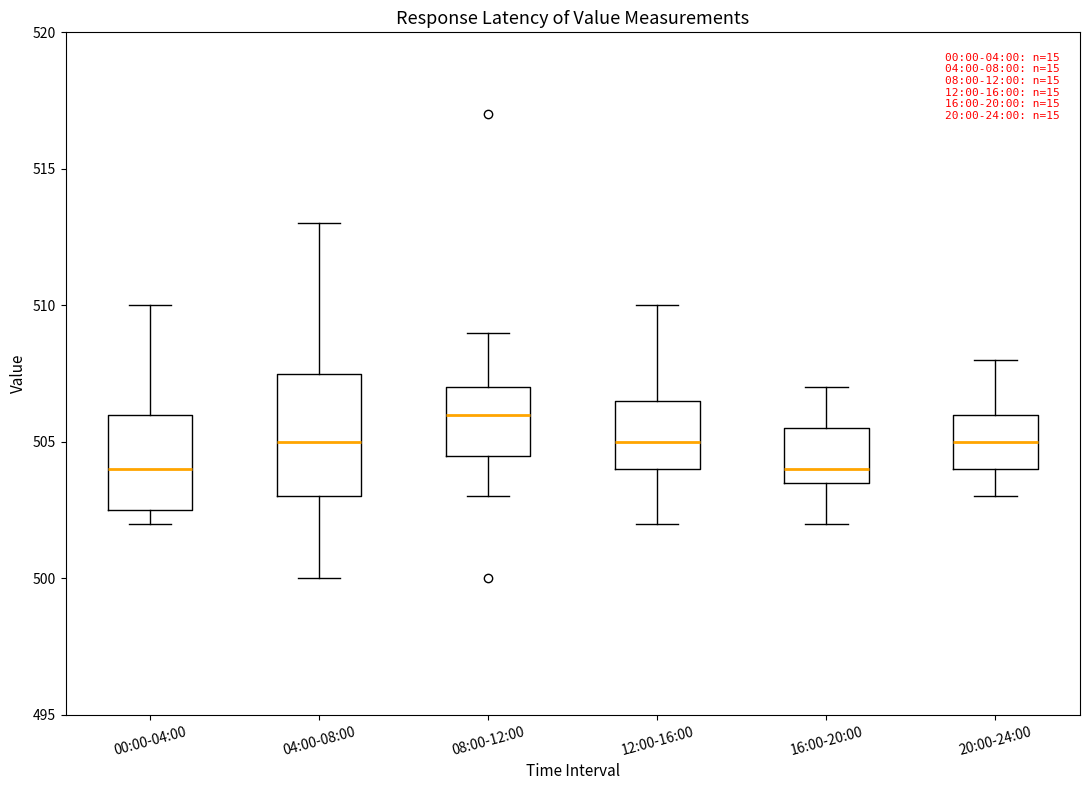

Reading left to right, read every box against the y-axis: the position of its median line, the range the box covers, and the ends of its whiskers. The values are not printed on the chart, so give them approximately, as read against the axis.

00:00-04:00: median 504.0, box 502.5 to 506.0, whiskers 502.0 to 510.0
04:00-08:00: median 505.0, box 503.0 to 507.5, whiskers 500.0 to 513.0
08:00-12:00: median 506.0, box 504.5 to 507.0, whiskers 503.0 to 509.0
12:00-16:00: median 505.0, box 504.0 to 506.5, whiskers 502.0 to 510.0
16:00-20:00: median 504.0, box 503.5 to 505.5, whiskers 502.0 to 507.0
20:00-24:00: median 505.0, box 504.0 to 506.0, whiskers 503.0 to 508.0